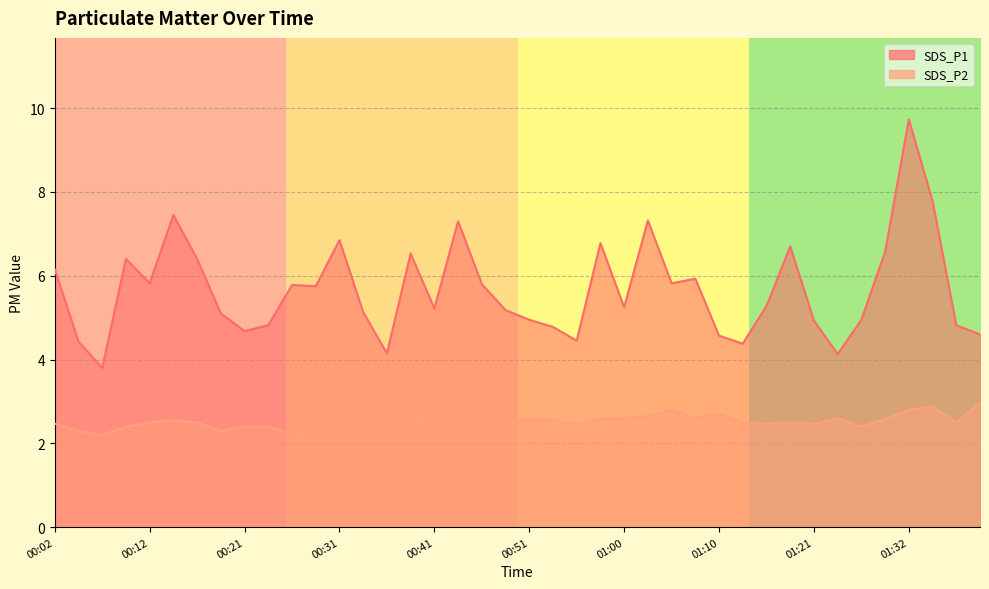

True or false: SDS_P2 and SDS_P1 cross at least once.

False